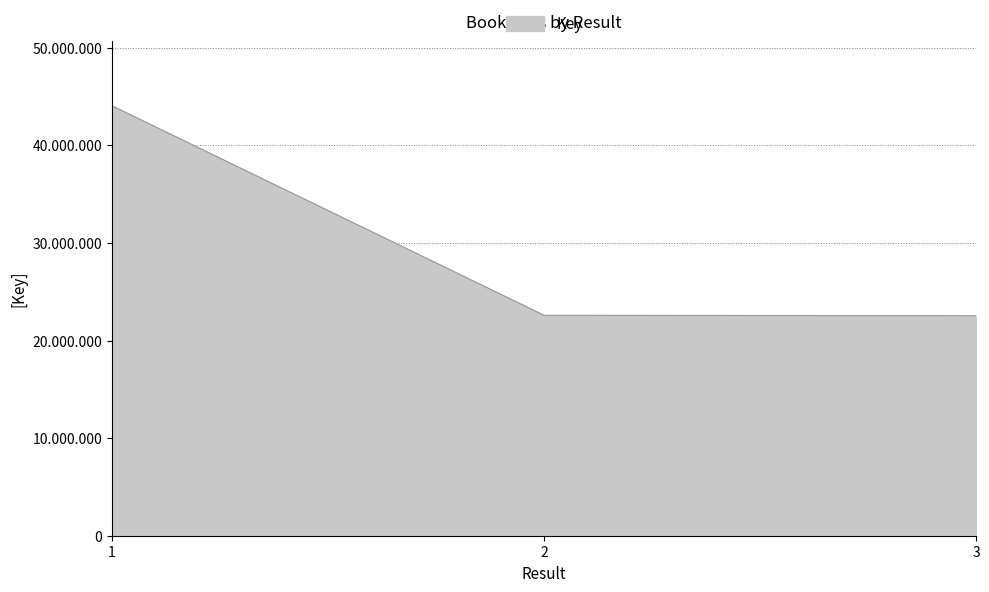

Does the chart have visible grid lines?

Yes